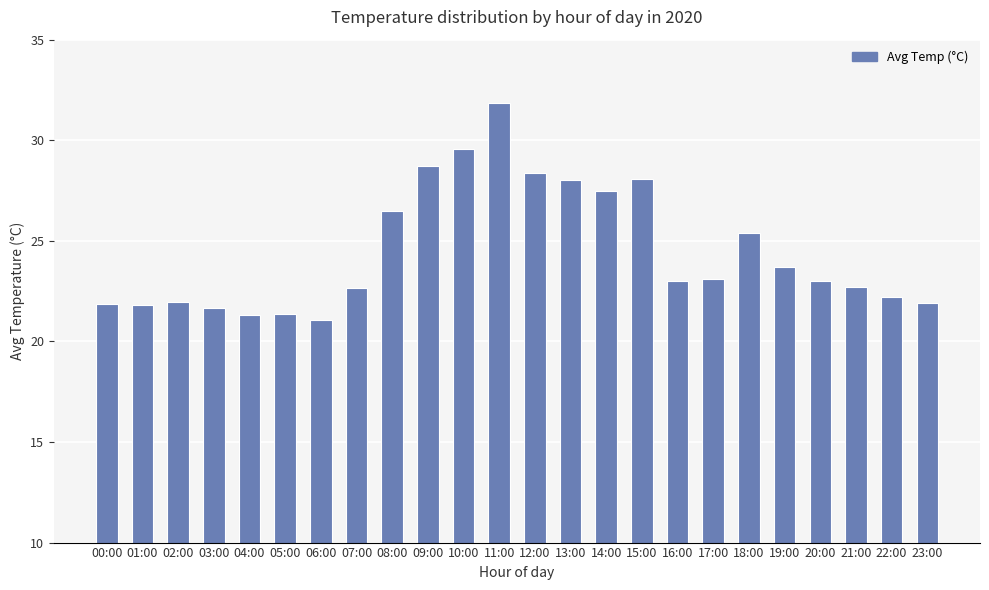

What is the greatest value displayed?

31.9